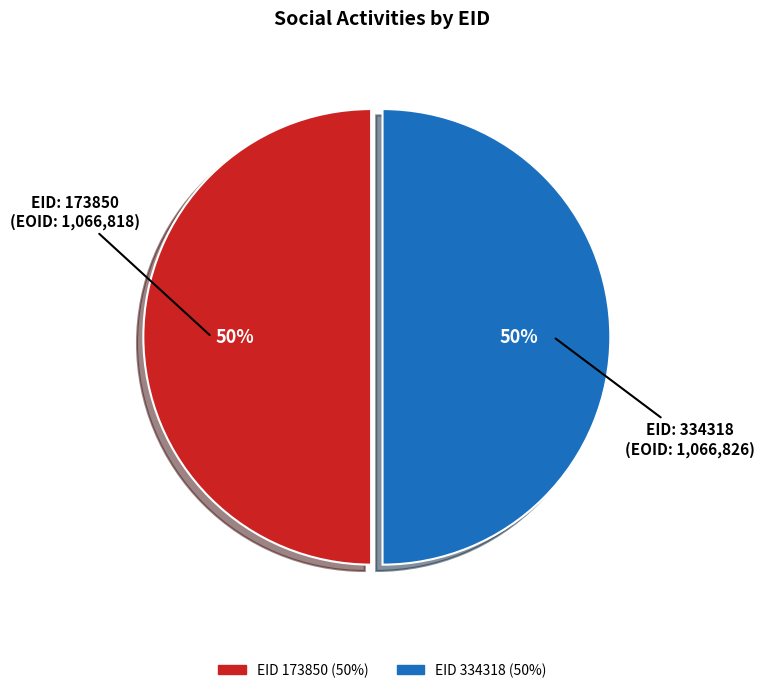

To the nearest percent, what is the average slice percentage?

50%